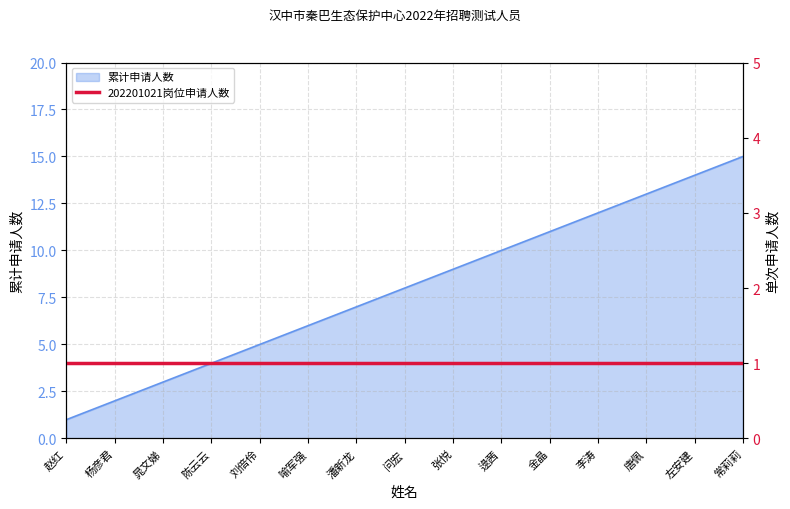

How many values exceed 8?

7